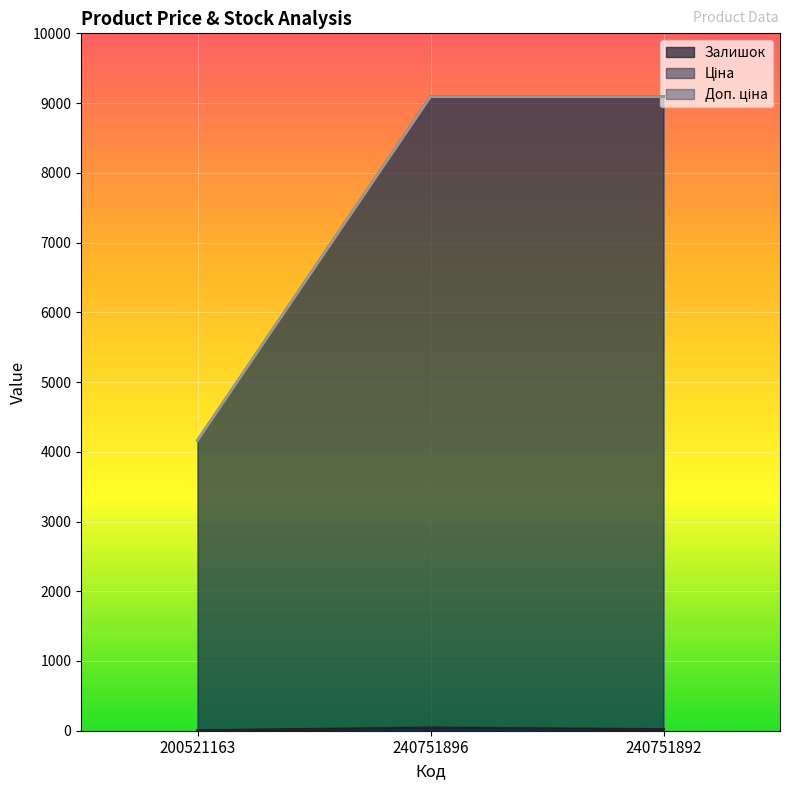

What value does the Ціна series have at 200521163?

4161.8